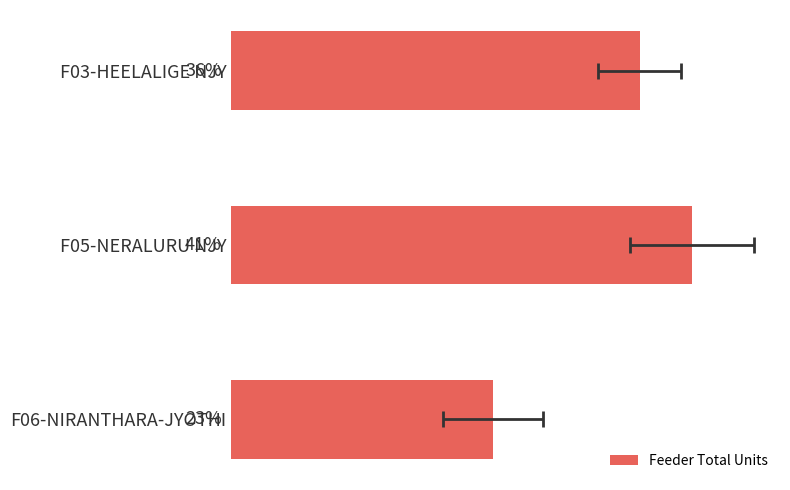

Reading left to right, what are all the values shown in this chart?

5044	5689	3234